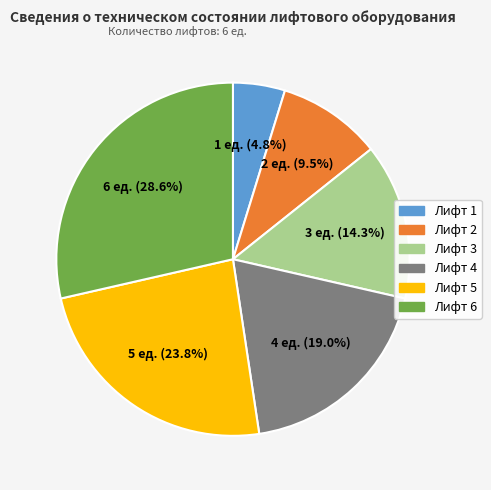

What is the largest slice in the pie chart?

Лифт 6